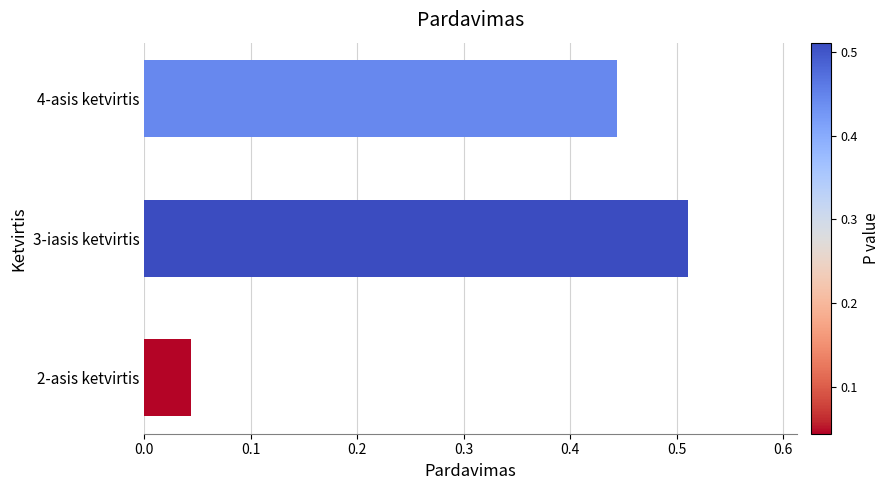

What is the average value?

0.3